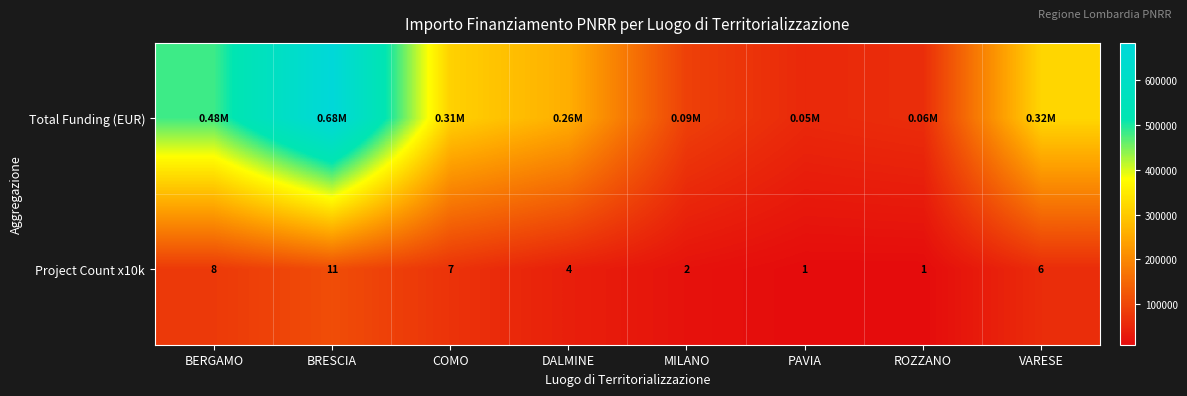

How many categories are shown in the chart?

8